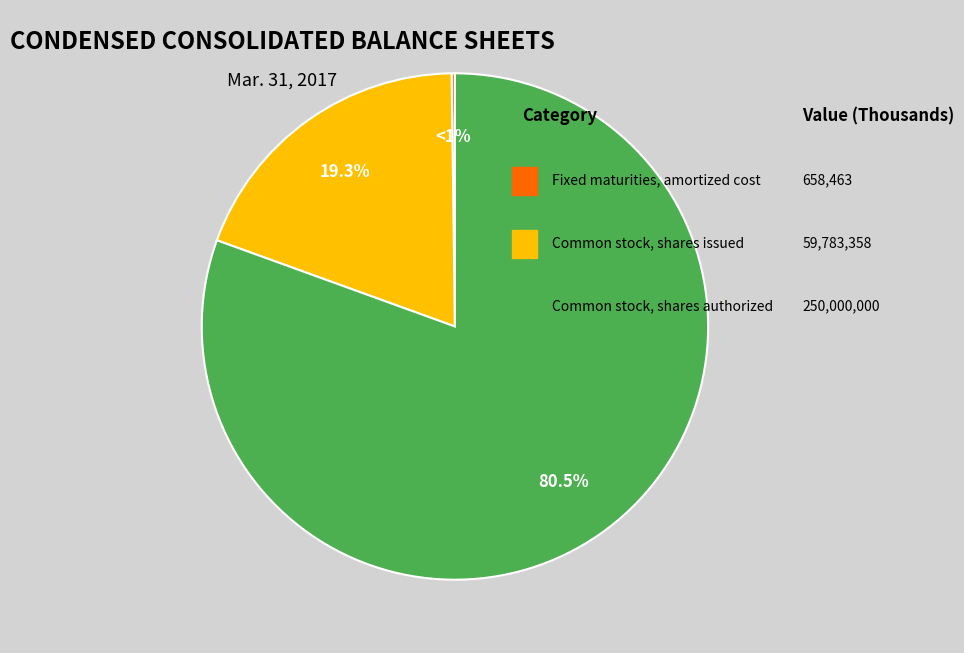

Is it true that Fixed maturities, amortized cost is 9% of the pie?

False